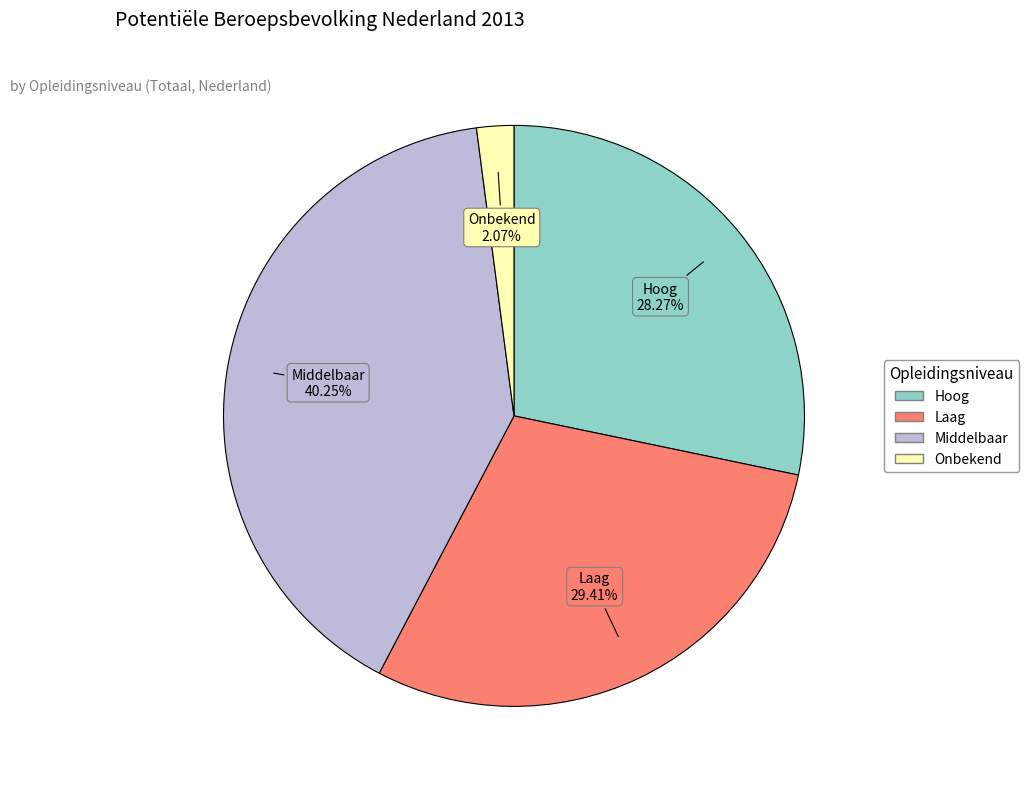

What is the largest slice in the pie chart?

Middelbaar